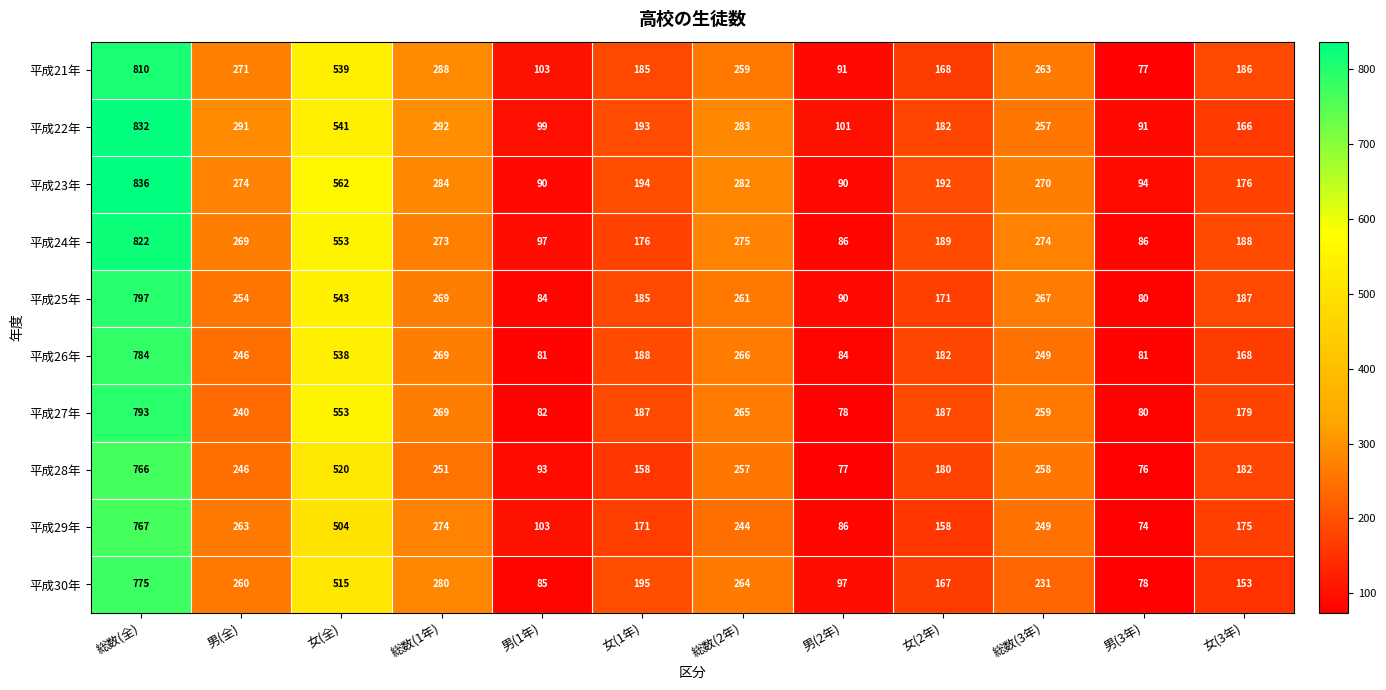

What is the difference between the highest and lowest values at 女(1年)?

37